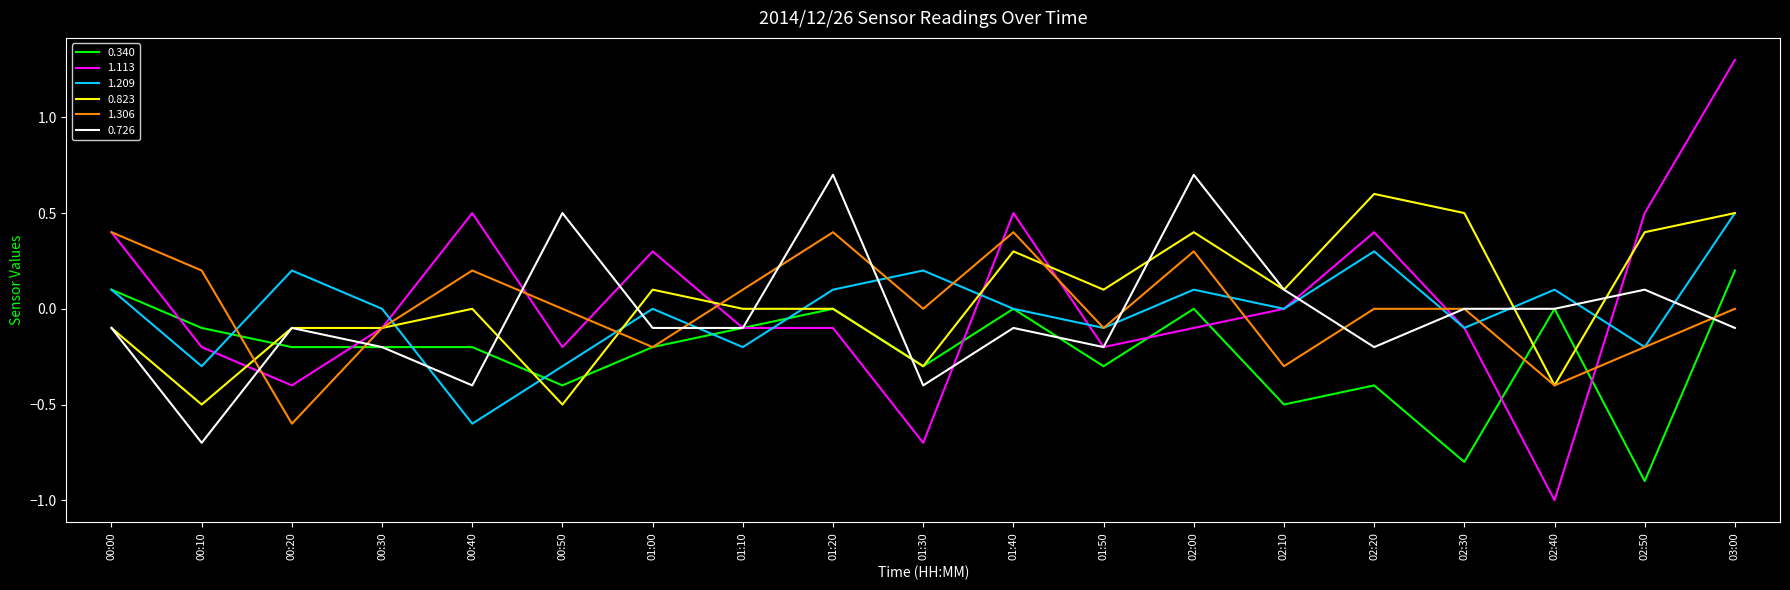

What are all the series names shown in the legend?

0.340, 1.113, 1.209, 0.823, 1.306, 0.726